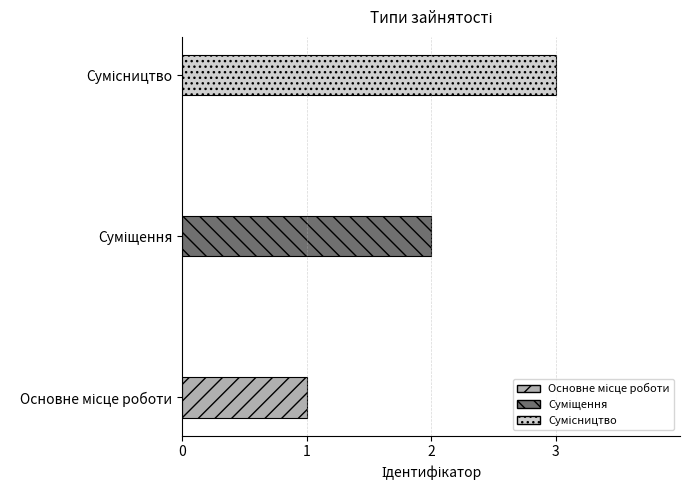

Rank the categories by value from highest to lowest.

Сумісництво, Суміщення, Основне місце роботи